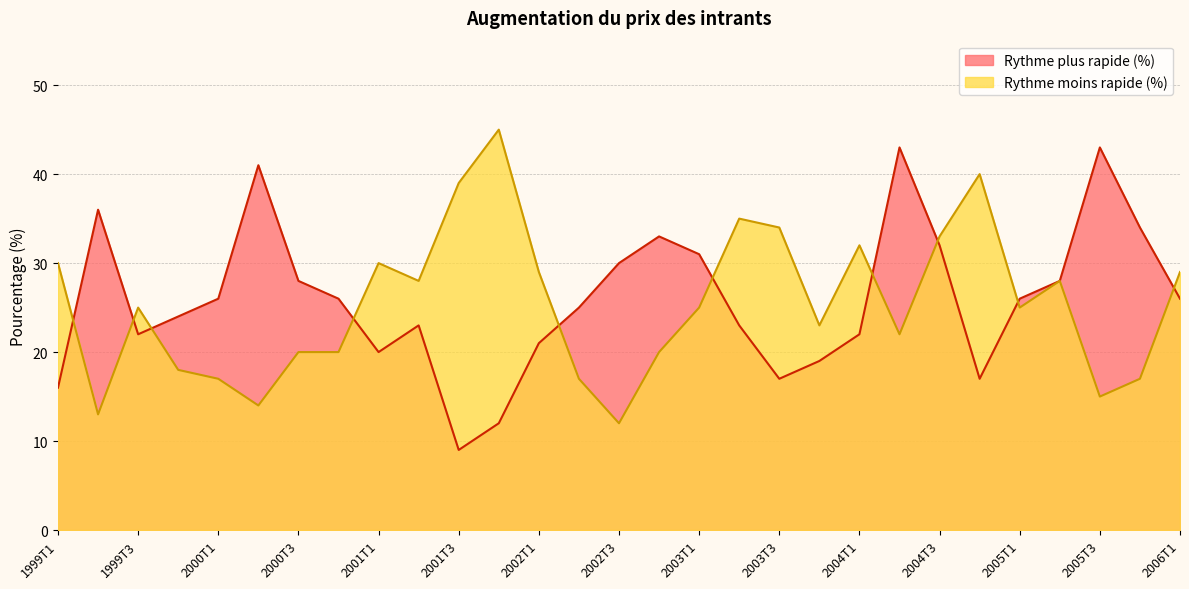

At which label is Rythme moins rapide (%) closest to 28?

2001T2